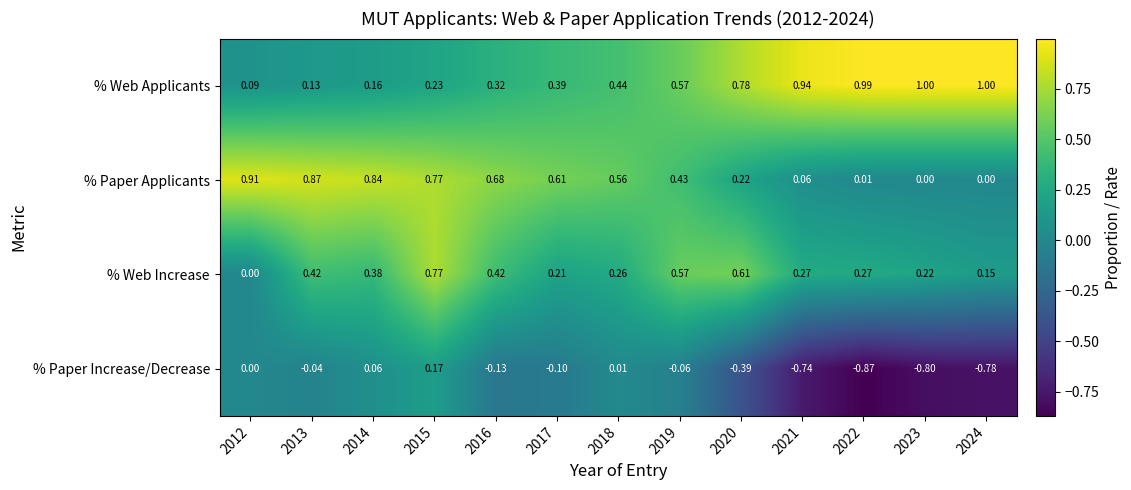

Which series has the largest range (max minus min)?

% Paper Increase/Decrease